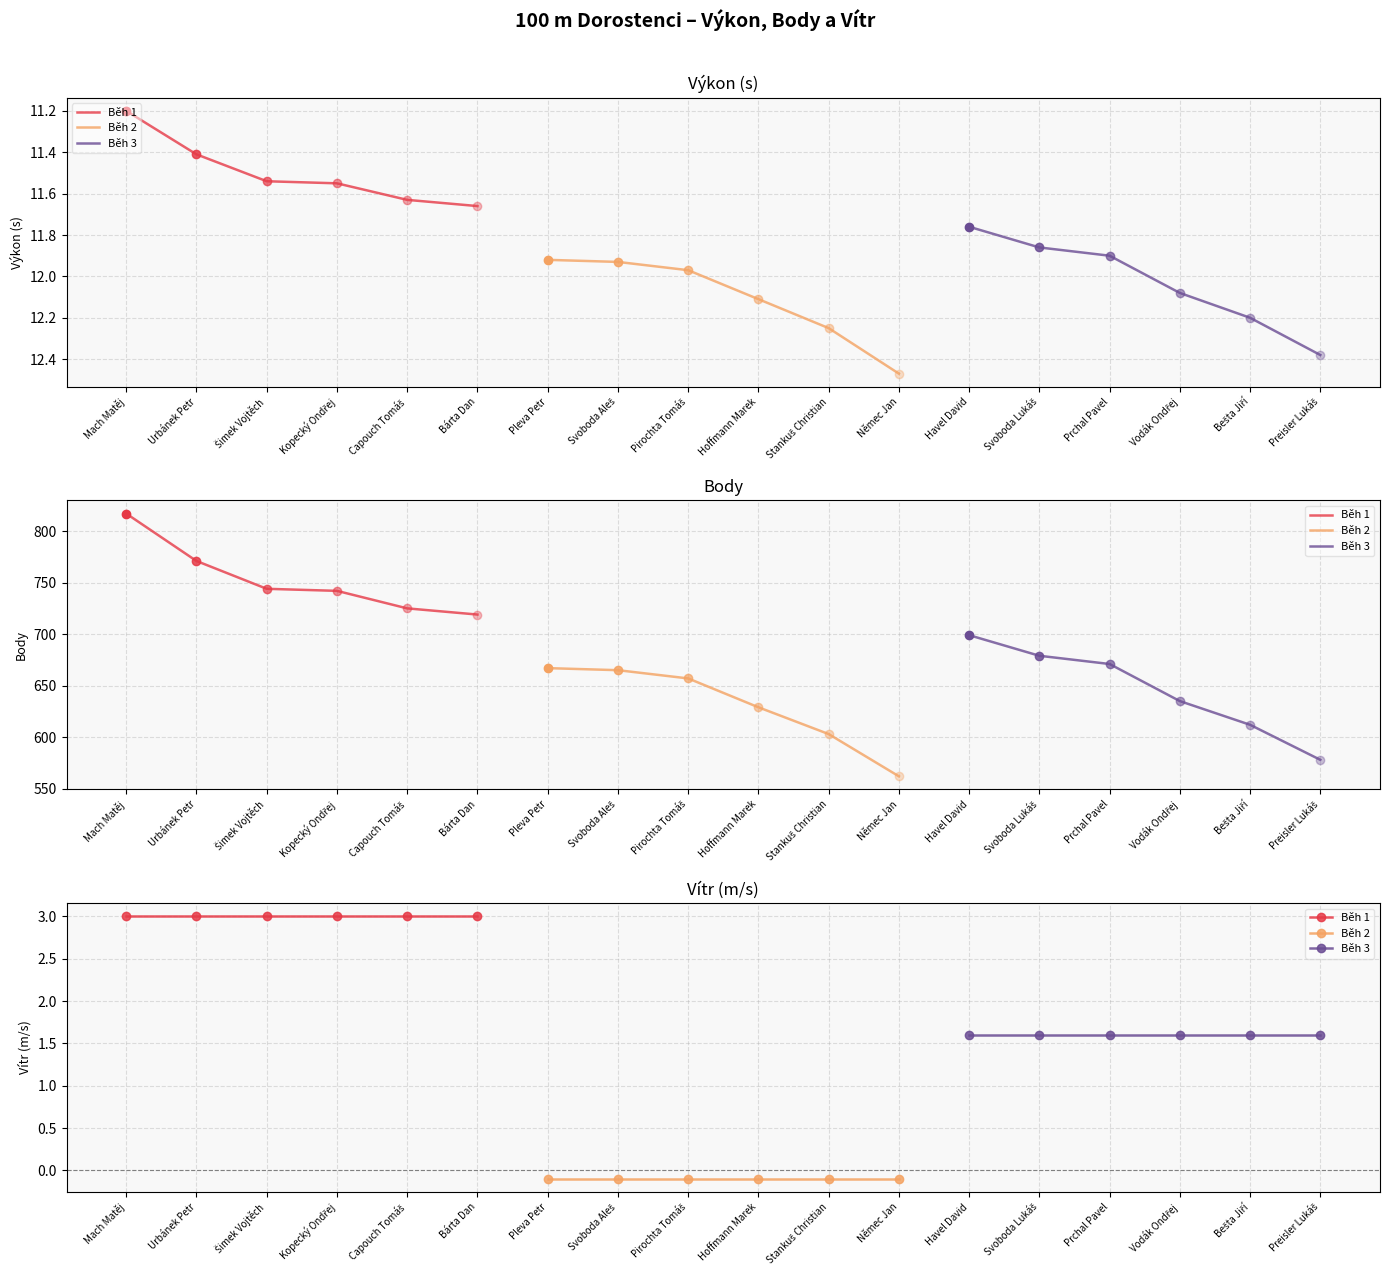

True or false: Běh 1 and Běh 3 intersect in this chart.

False